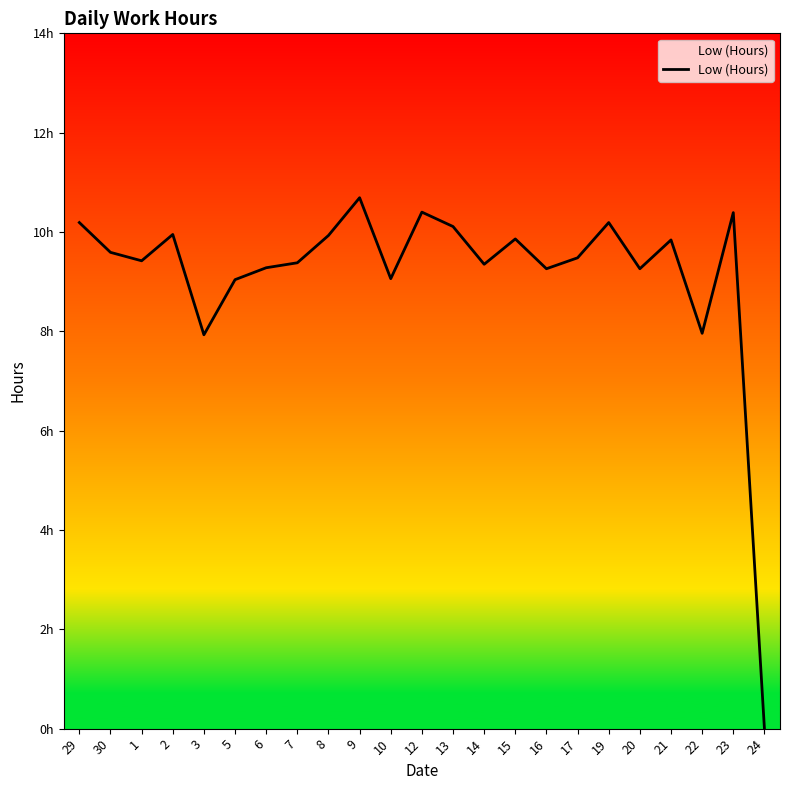

Is this an area chart (filled region under the line)?

Yes